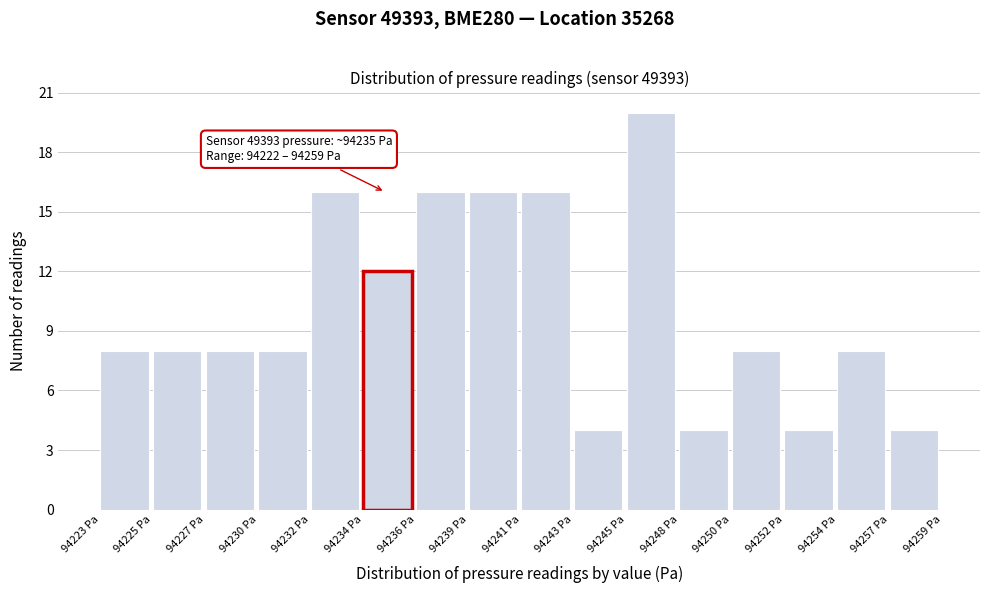

Reading left to right, list all the values displayed in this chart.

8	8	8	8	16	12	16	16	16	4	20	4	8	4	8	4